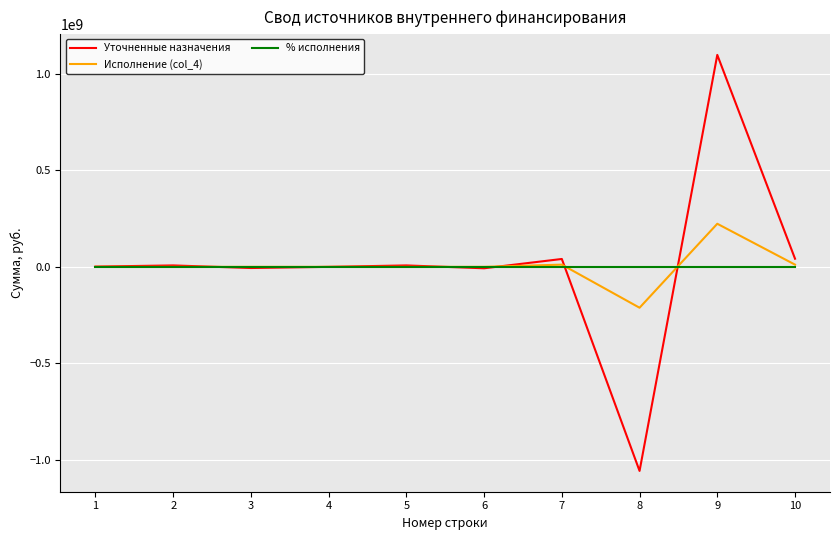

Is the value of Исполнение (col_4) at 10 greater than the value of Уточненные назначения at 8?

Yes